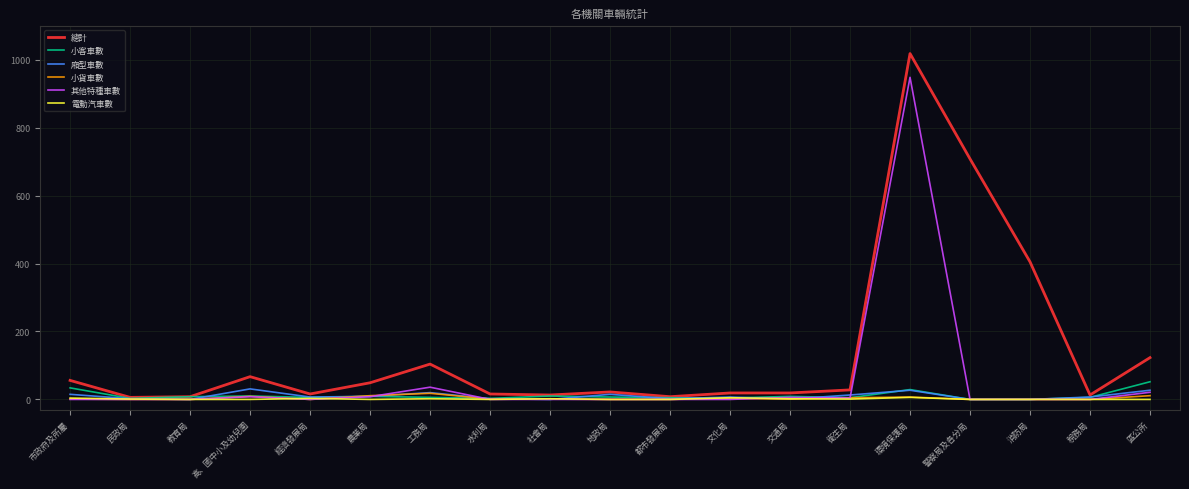

At which category is the sum across all series the highest?

環境保護局